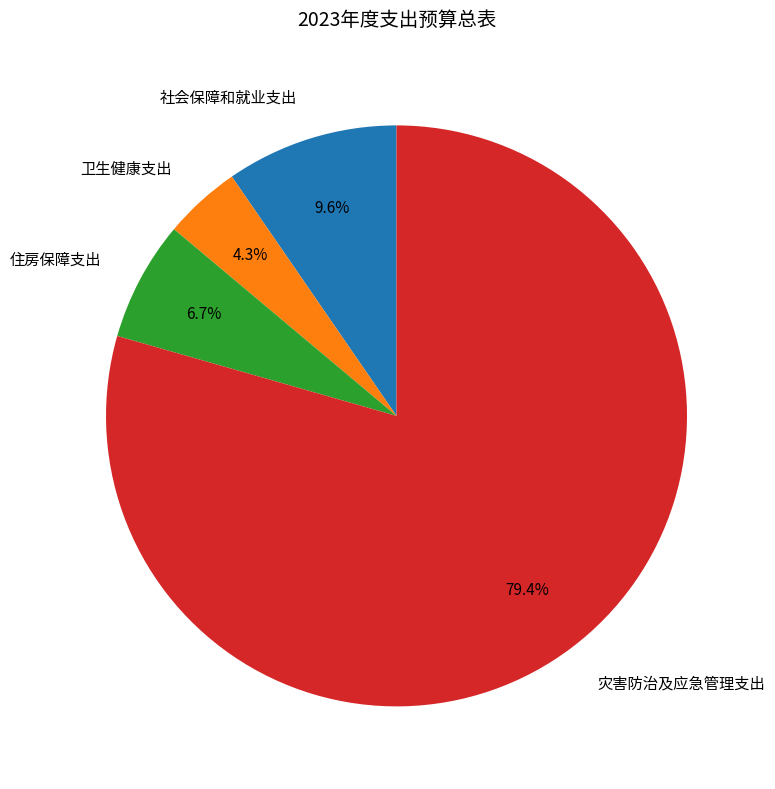

To the nearest percent, what portion does 灾害防治及应急管理支出 represent?

79%